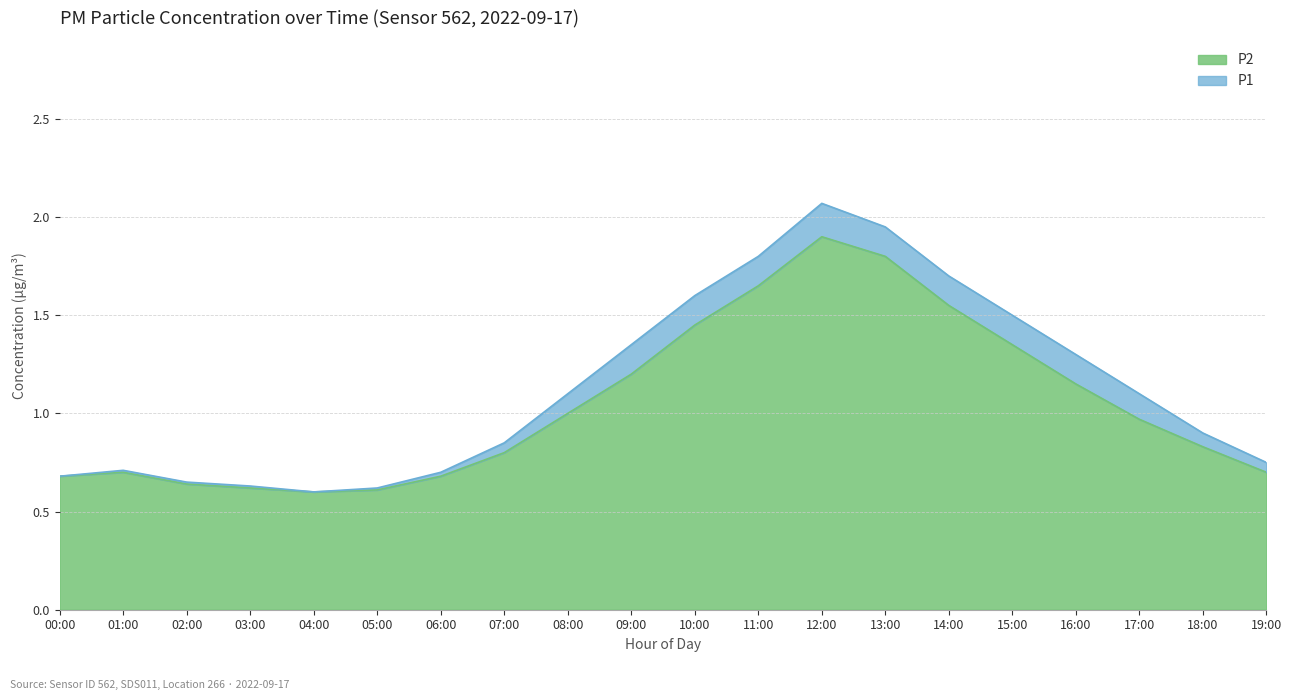

True or false: P2 and P1 cross at least once.

False